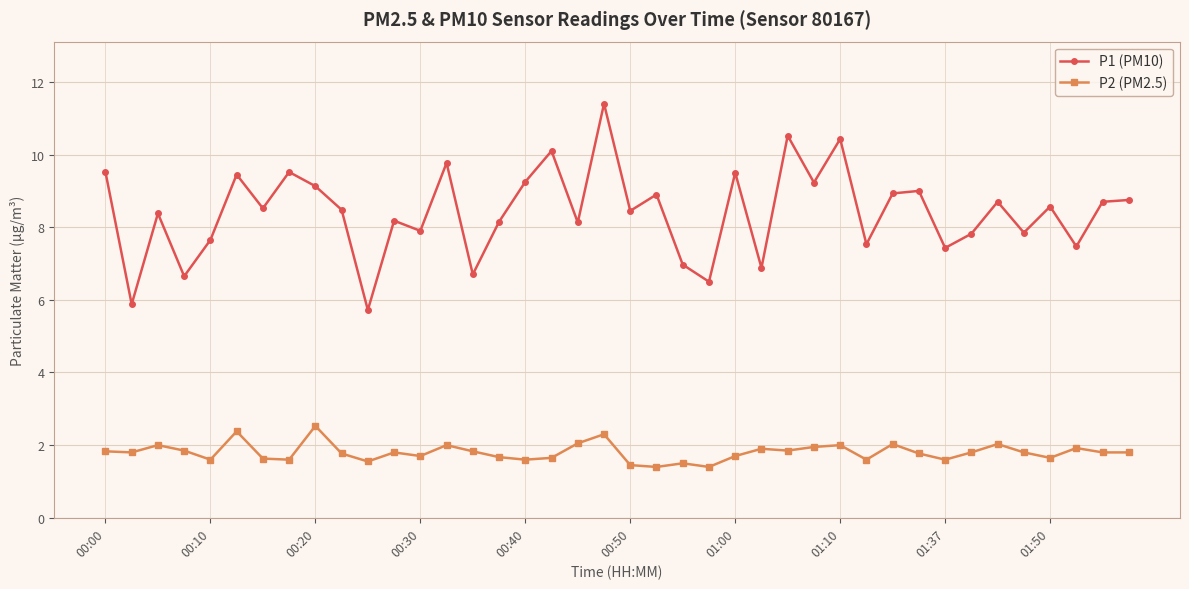

What is the difference between the maximum and minimum values in the P2 (PM2.5) series?

1.1